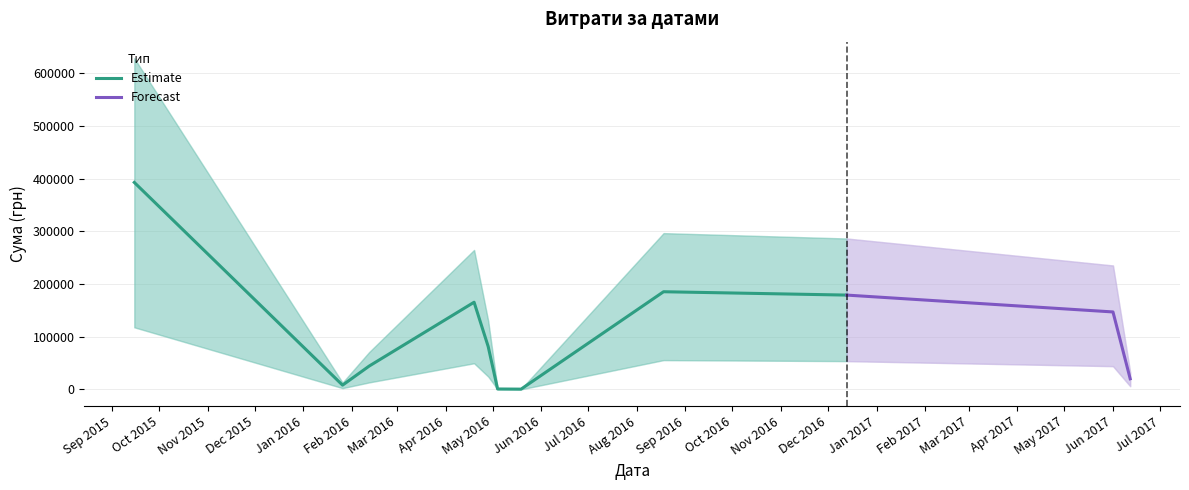

List the labels in order of value, smallest first.

13, 12, 20, 19, 16, 7, 10, 5, 18, 1, 15, 23, 0, 17, 8, 4, 11, 3, 21, 22, 9, 2, 14, 6